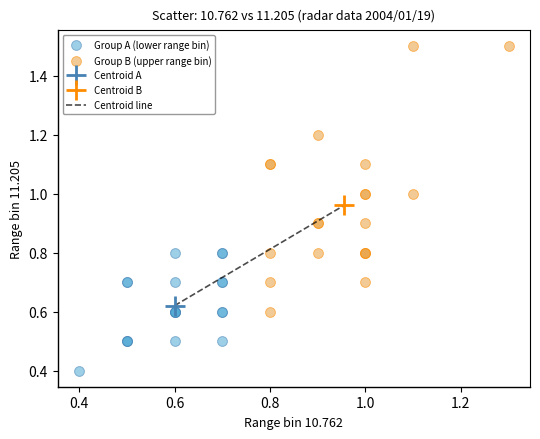

Which series reaches the minimum Y coordinate?

Group A (lower range bin)